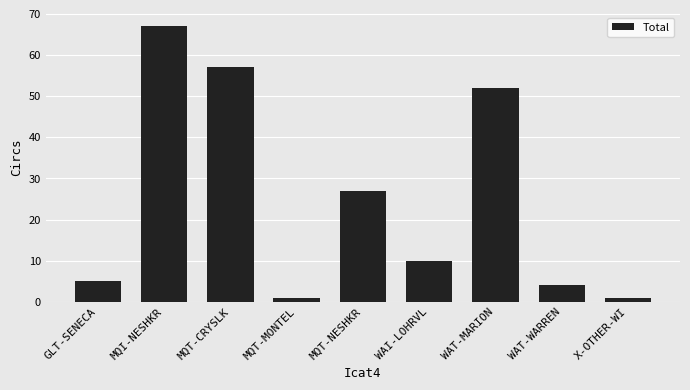

Which label corresponds to the largest value in the chart?

MQI-NESHKR